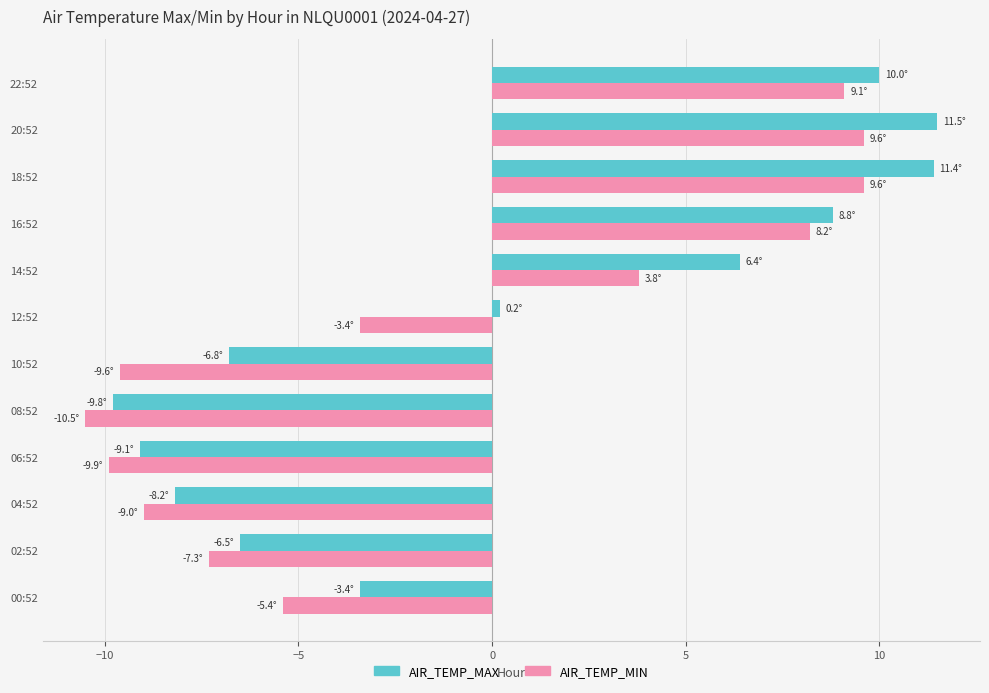

What is the sum of all AIR_TEMP_MAX values?

4.5